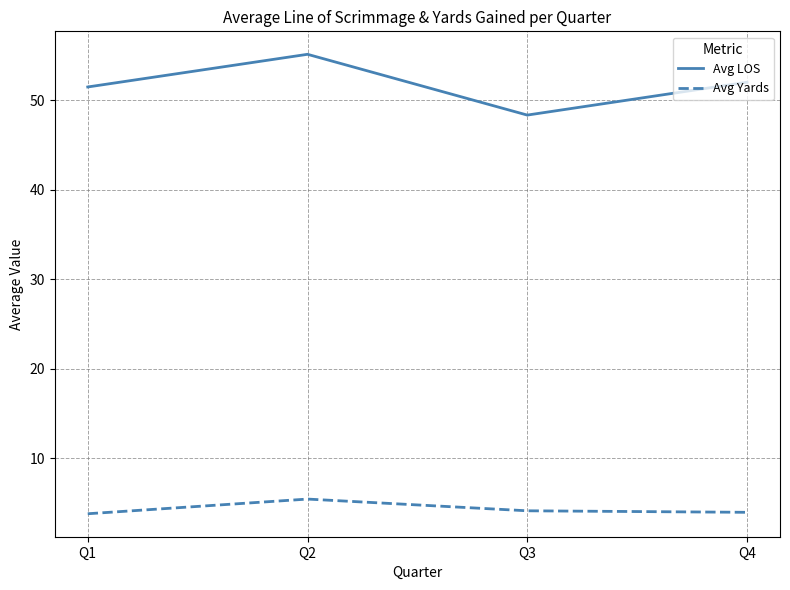

Which category has the highest value in the Avg Yards series?

Q2